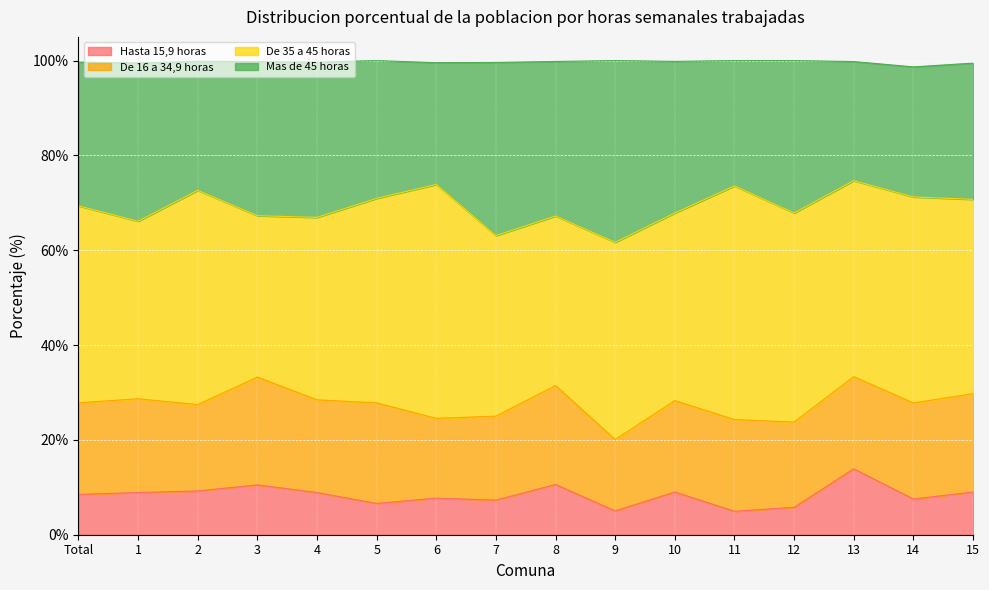

Is it true that Hasta 15,9 horas equals 1.8 at 14?

False